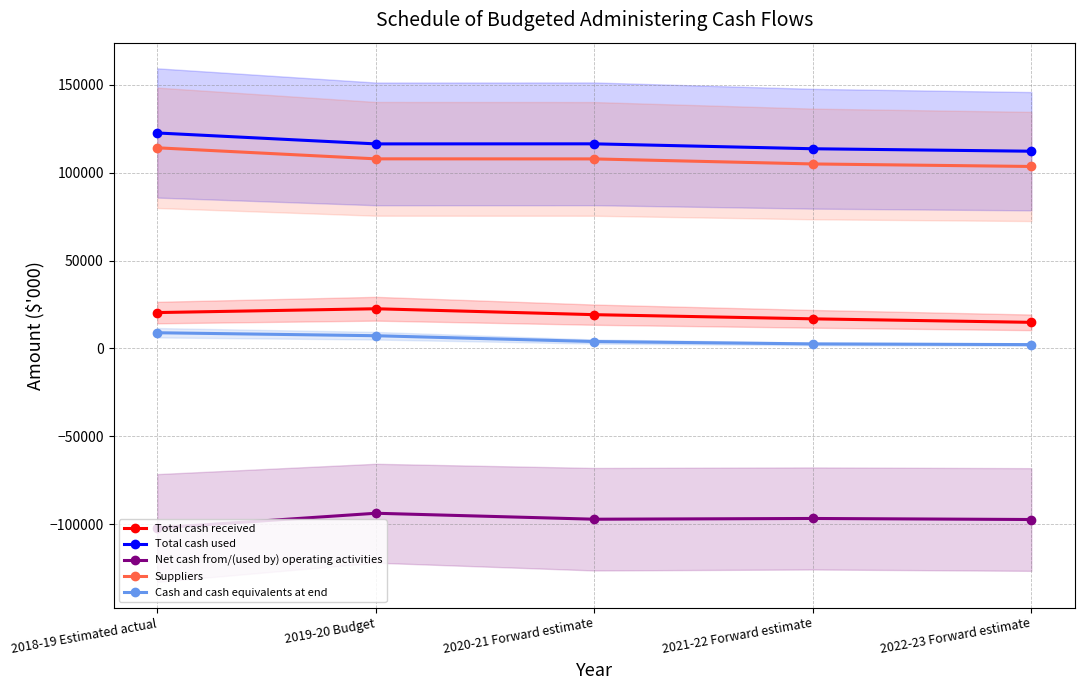

Which series has the largest total across all categories?

Total cash used